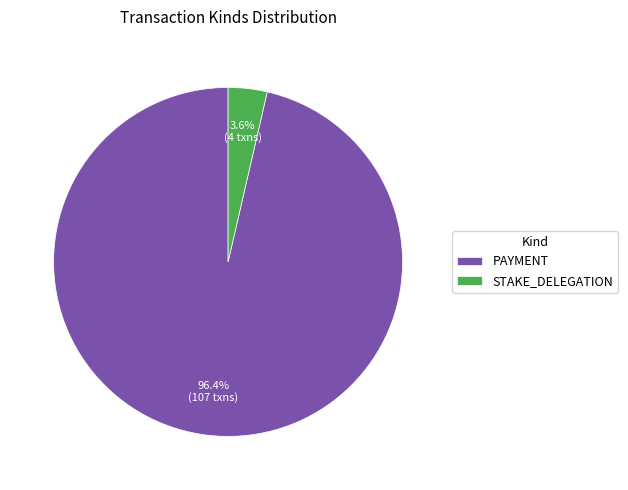

Does PAYMENT represent more than half of the total?

Yes